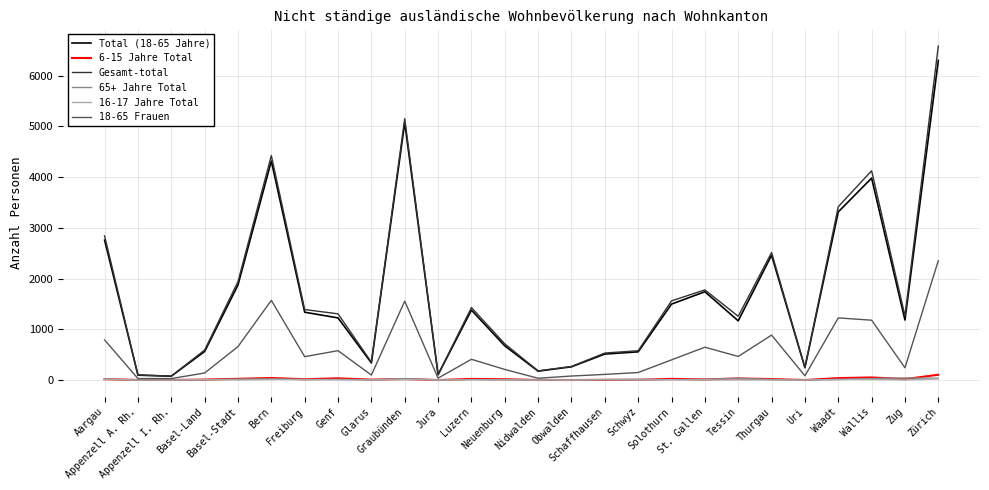

What is the total value across all series at Neuenburg?

1620